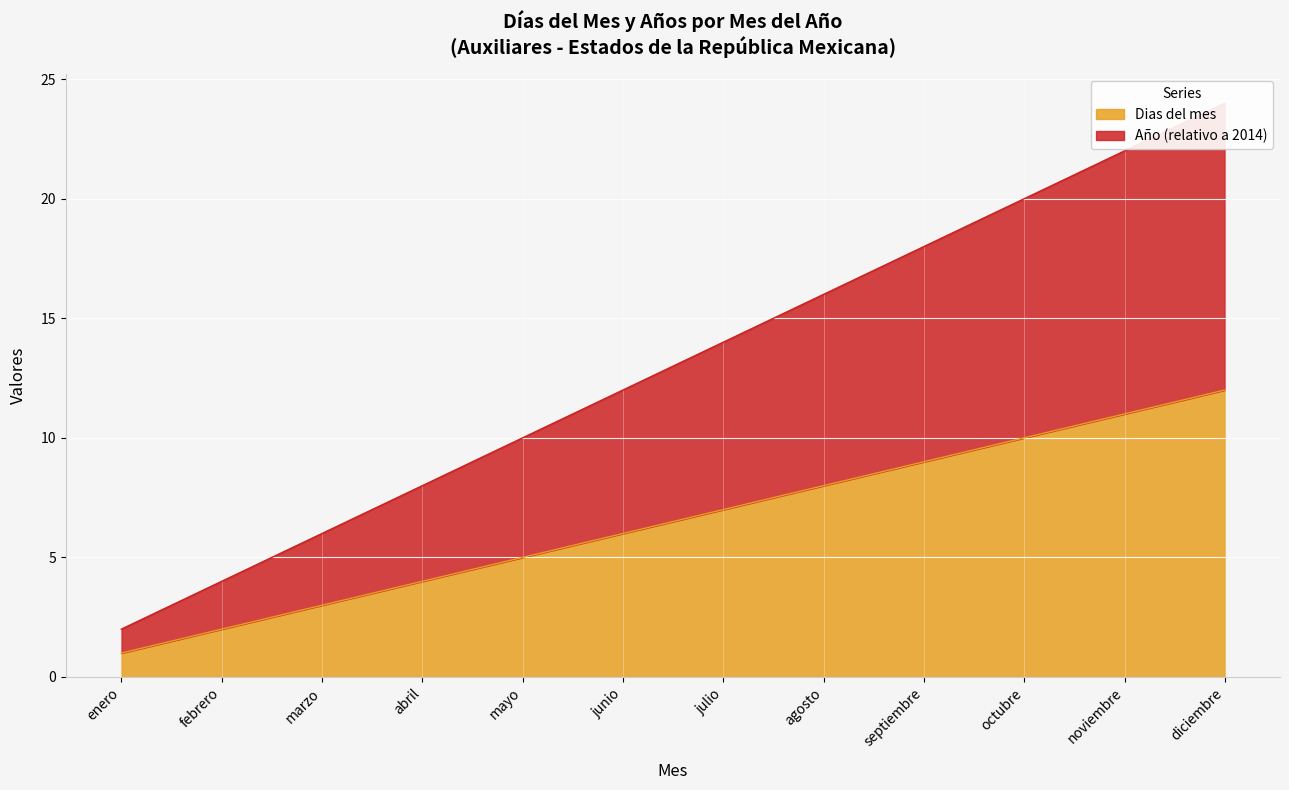

The value of Dias del mes at septiembre is 9. True or false?

True